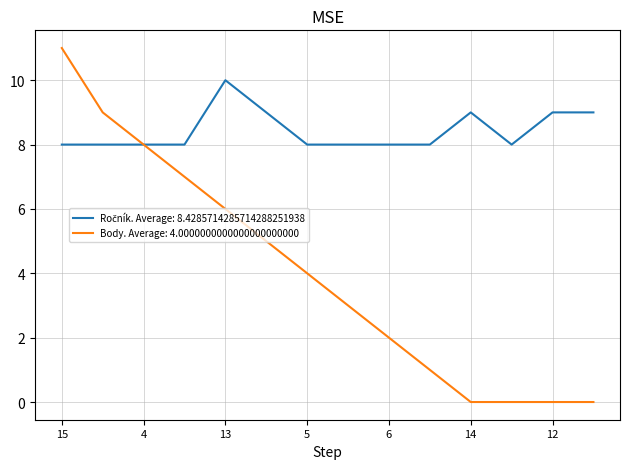

Which series has the largest range (max minus min)?

Body. Average: 4.0000000000000000000000